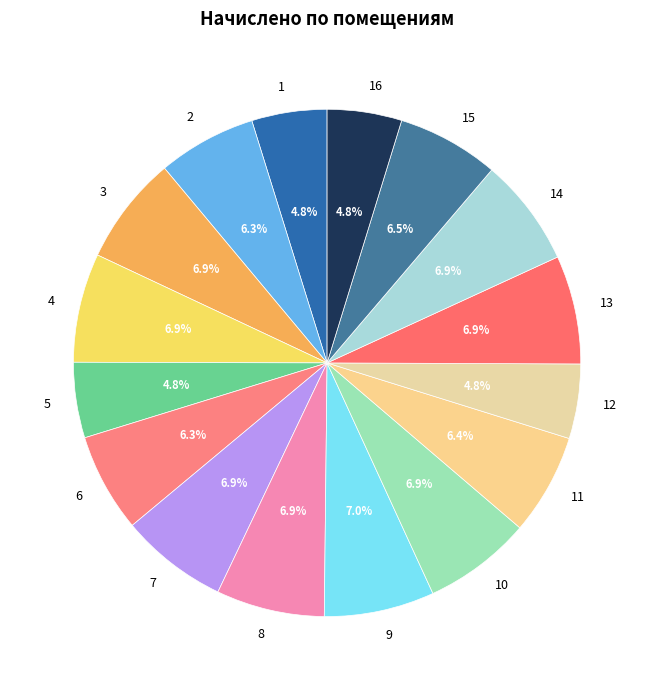

How many segments does this pie chart have?

16